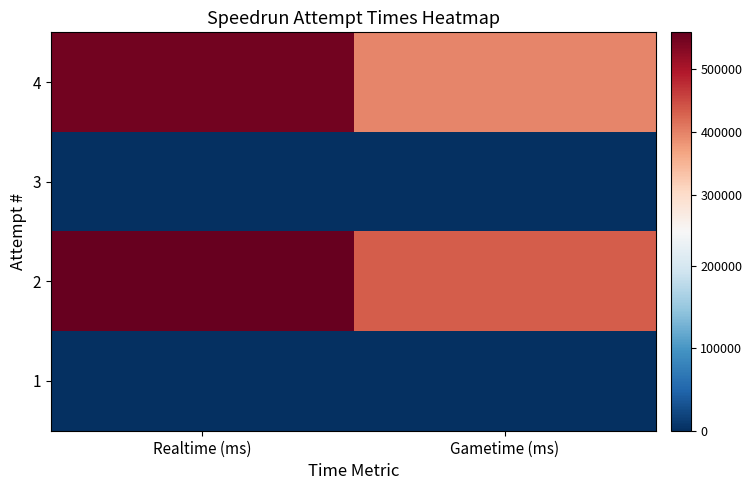

Reading left to right, extract all data points from this chart.

4: Realtime (ms)=547107	Gametime (ms)=397600
3: Realtime (ms)=0	Gametime (ms)=0
2: Realtime (ms)=558331	Gametime (ms)=433320
1: Realtime (ms)=0	Gametime (ms)=0